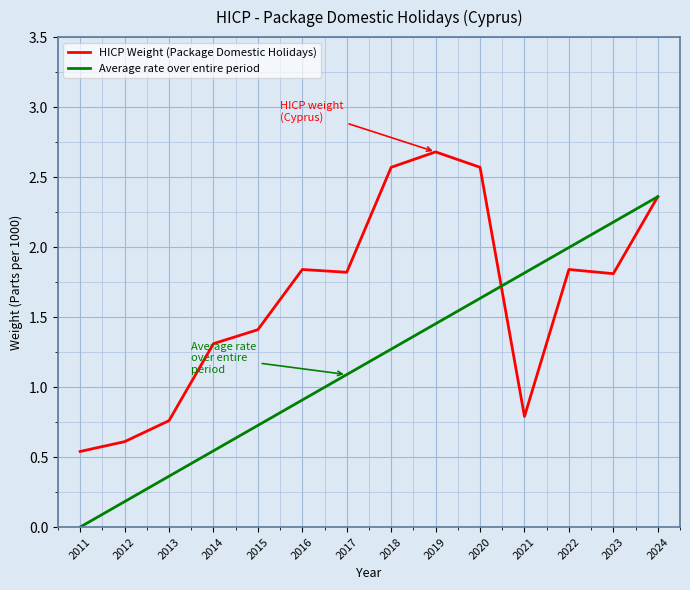

Which label corresponds to the largest value in the chart?

2019